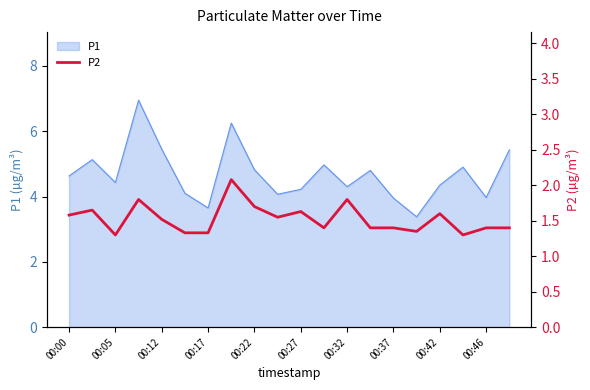

The value of P1 at 00:00 is 4.6. True or false?

True